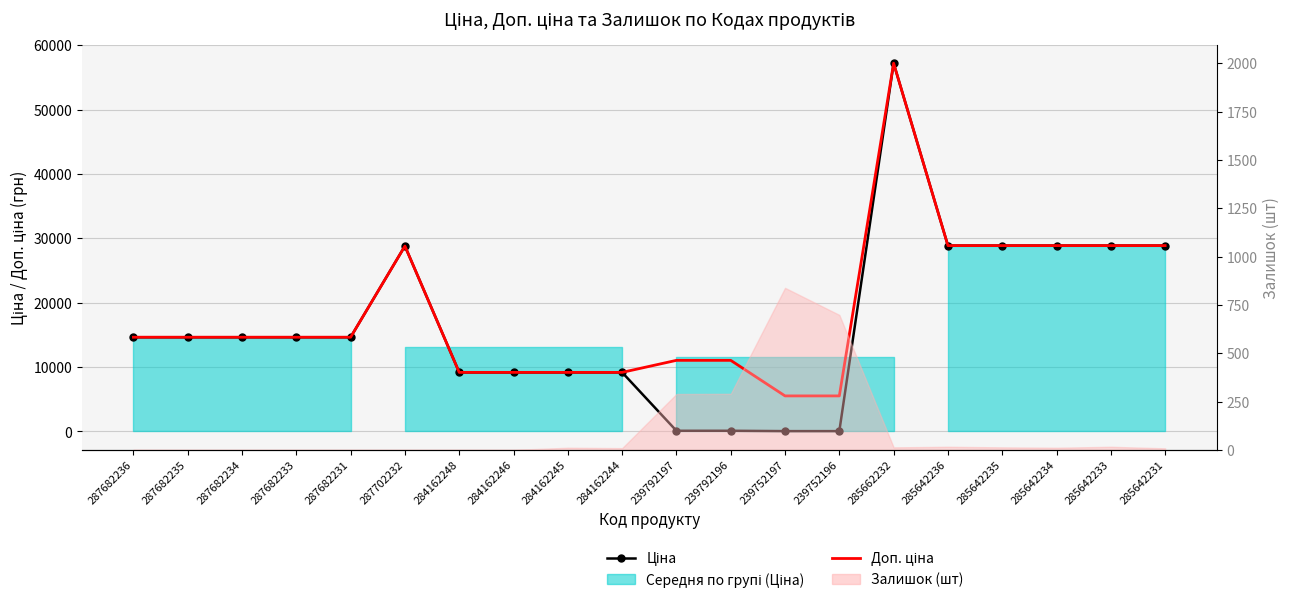

Is it true that Ціна equals 14241.5 at 284162248?

False